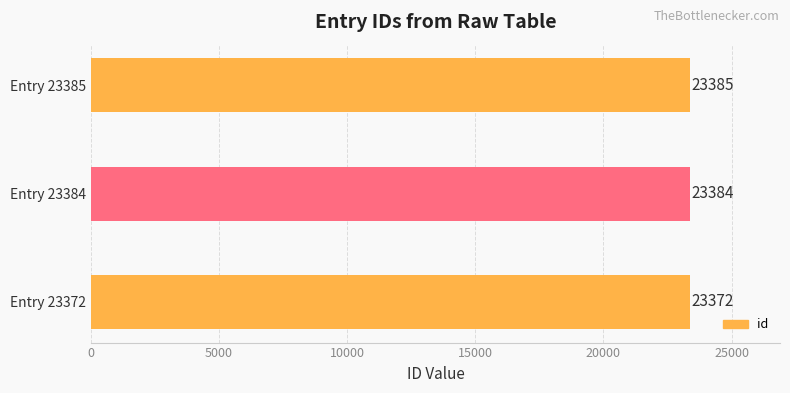

What is the difference between the second highest and minimum values?

12